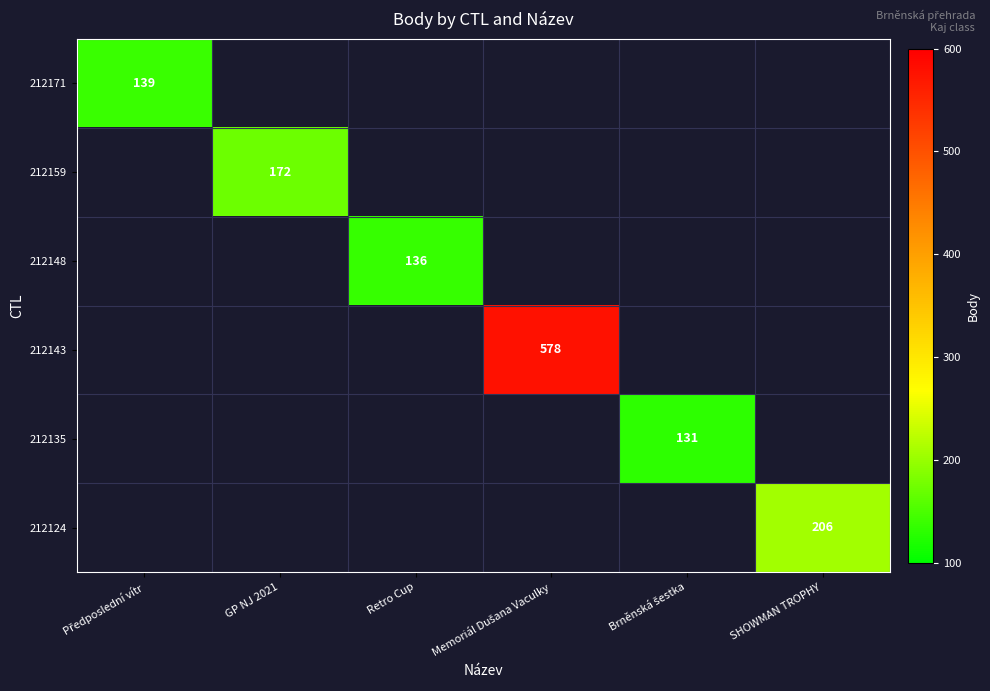

How many values in 212171 are above zero?

1